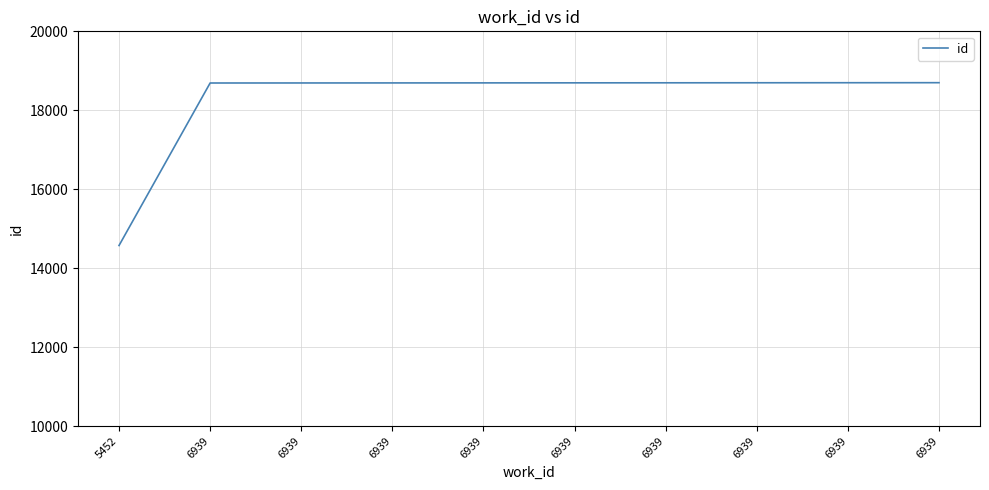

Is this an area chart (filled region under the line)?

No